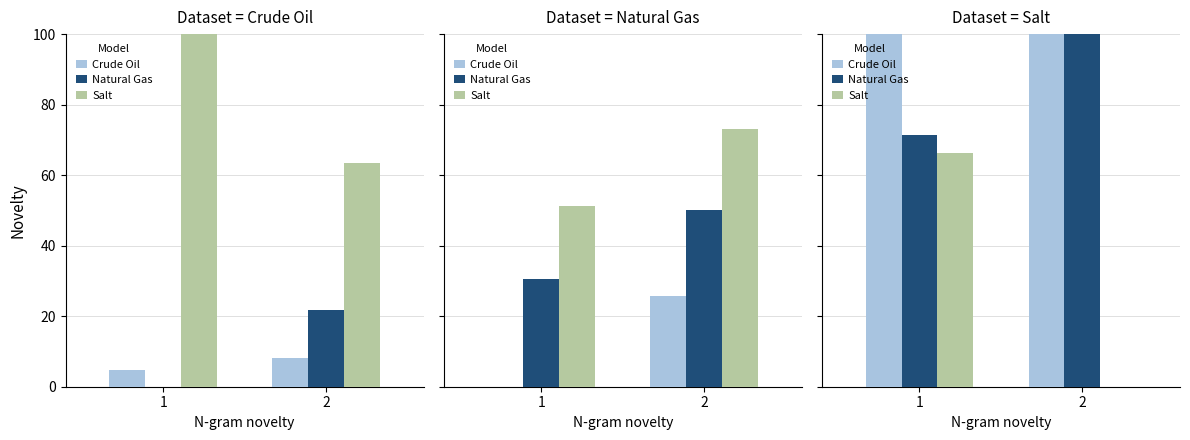

Which has a higher value, 1 or 2?

1